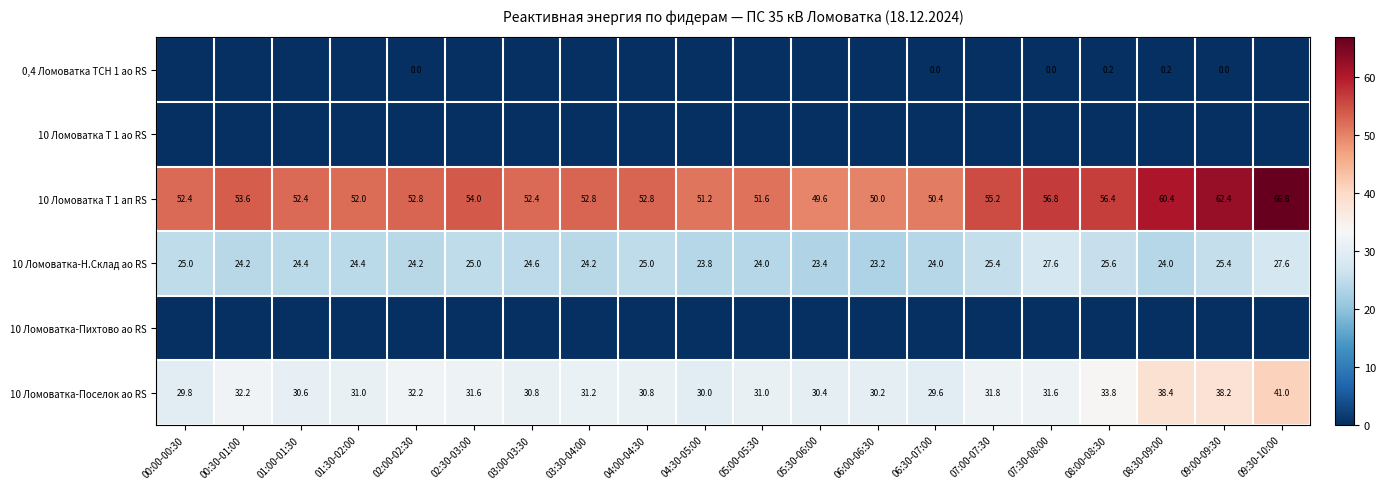

At which label does 10 Ломоватка-Н.Склад ао RS reach its minimum?

06:00-06:30